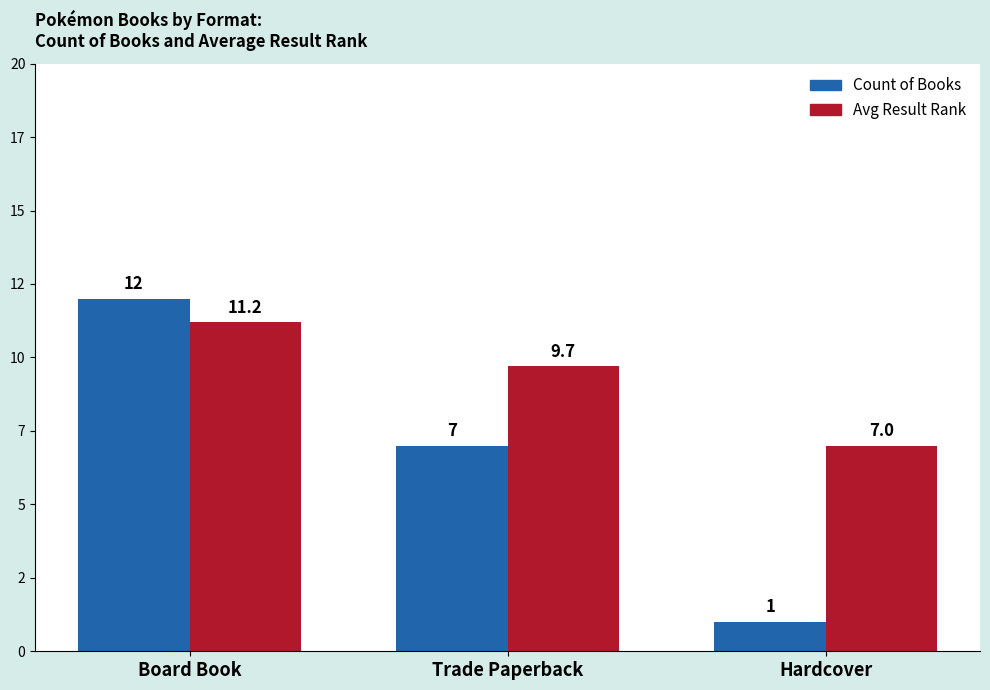

Which has a higher value, Hardcover or Trade Paperback?

Trade Paperback